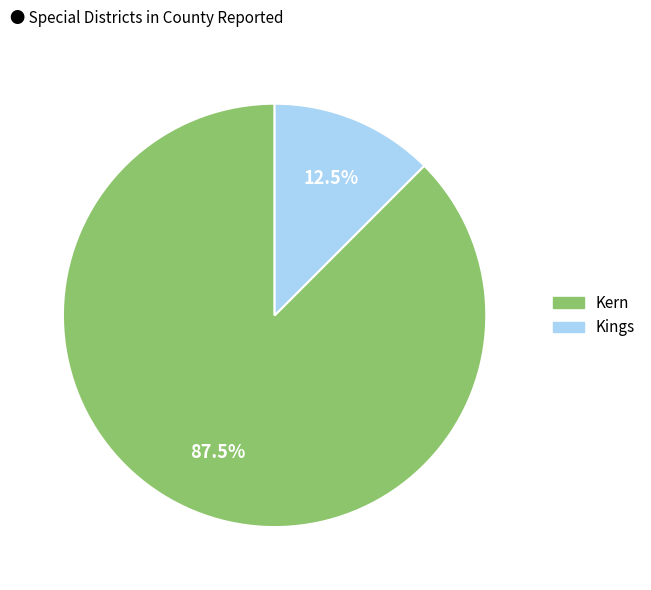

How many slices are in this pie chart?

2